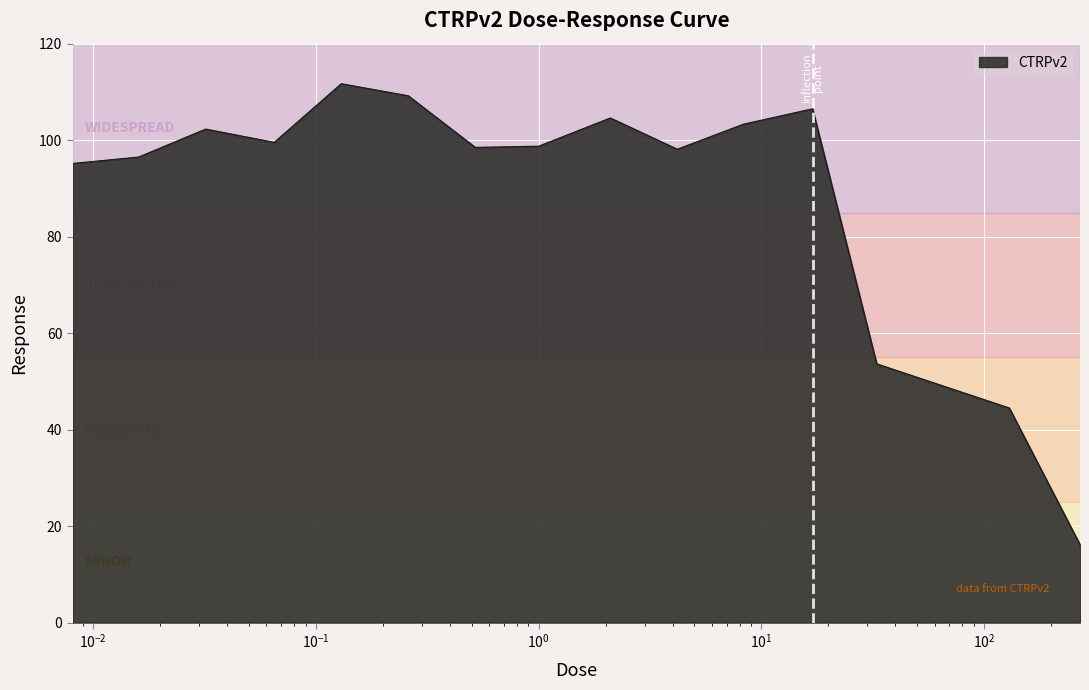

What is the maximum value shown in the chart?

111.7